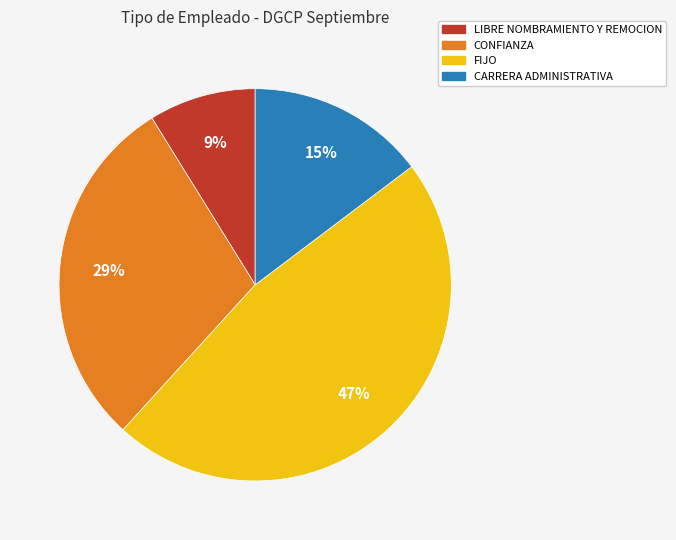

To the nearest percent, what is the average slice percentage?

25%